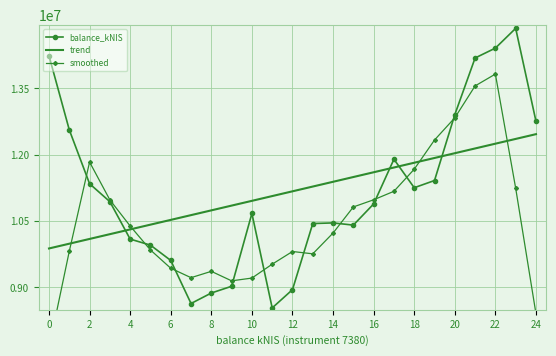

The value of balance_kNIS at 12 is 3040277.1. True or false?

False